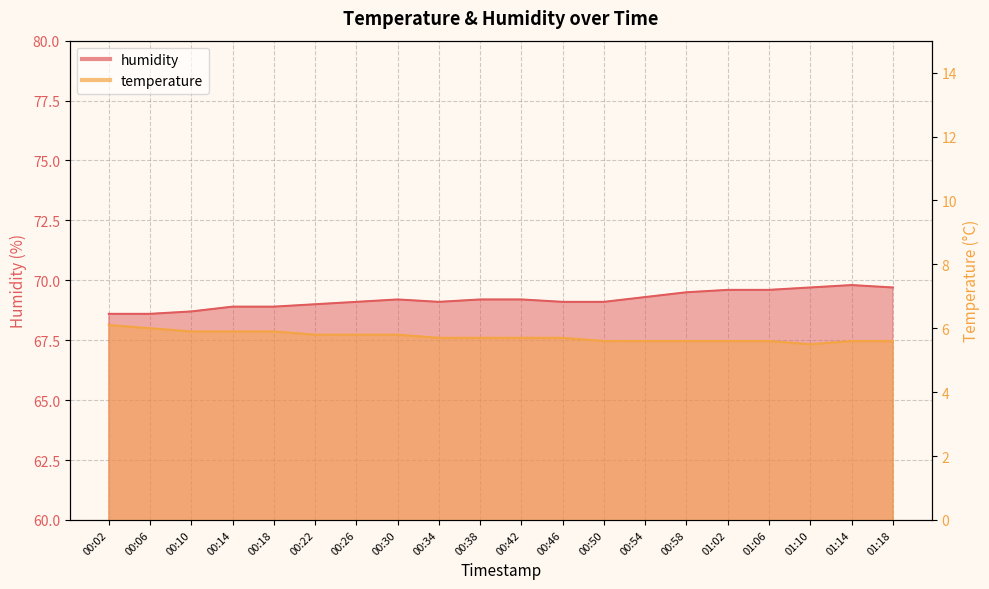

True or false: temperature and humidity cross at least once.

False